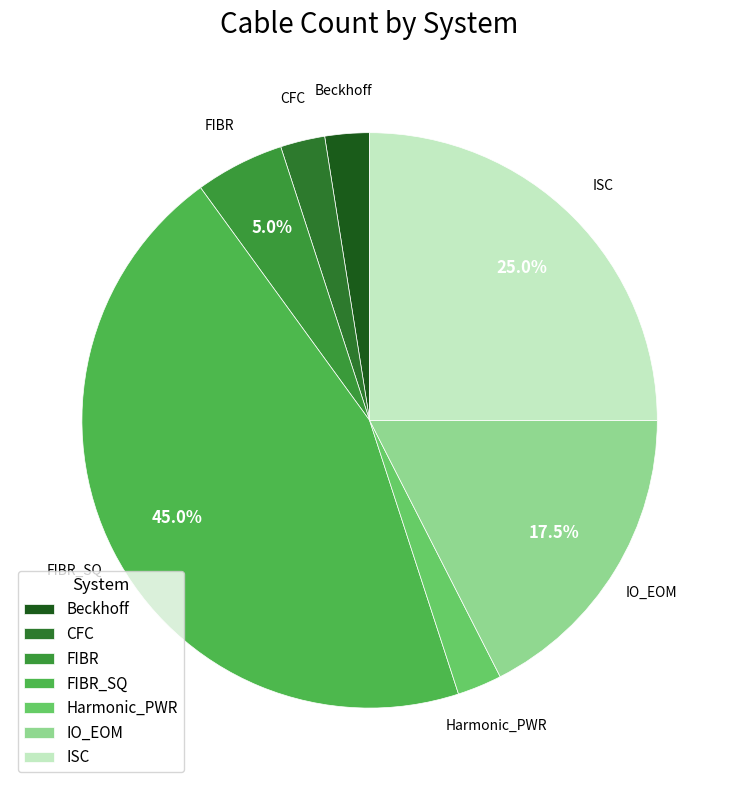

Count the number of slices in the pie.

7